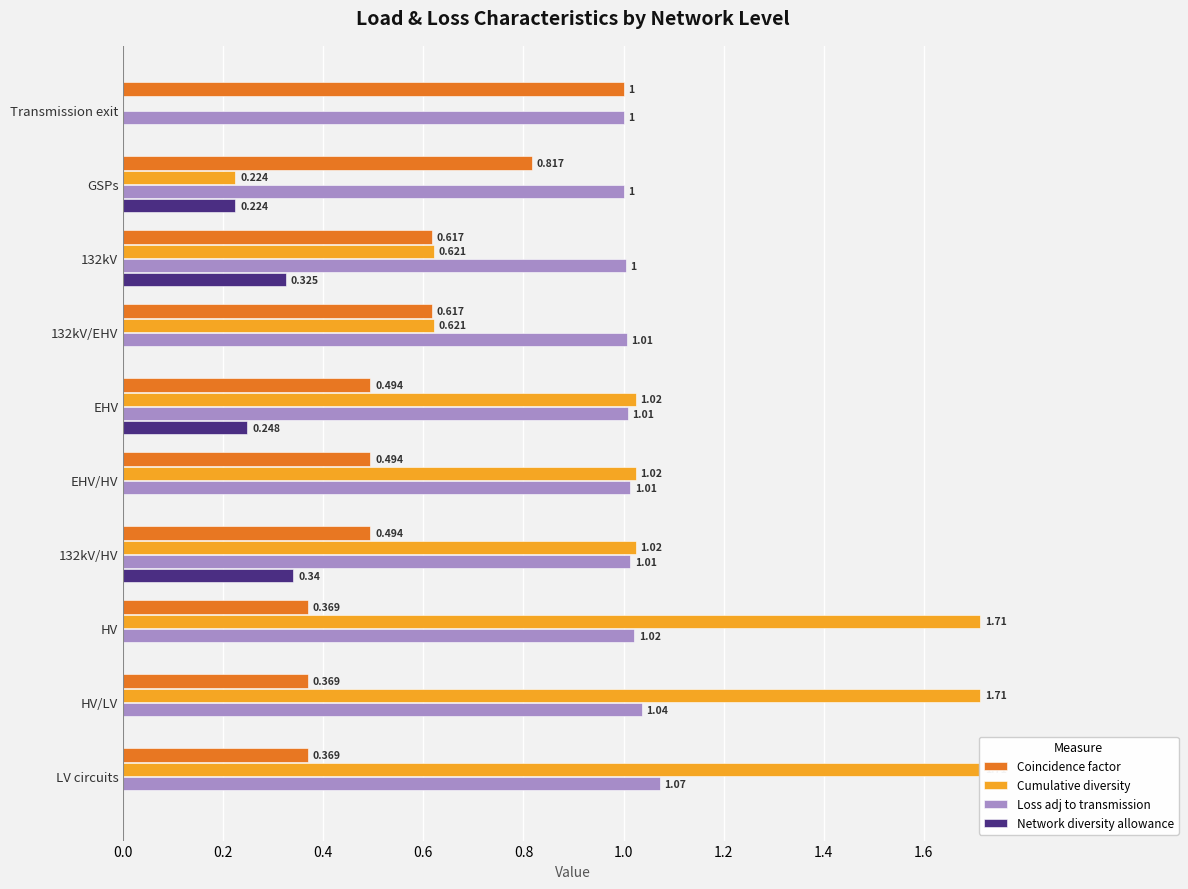

Which series has the largest total across all categories?

Loss adj to transmission